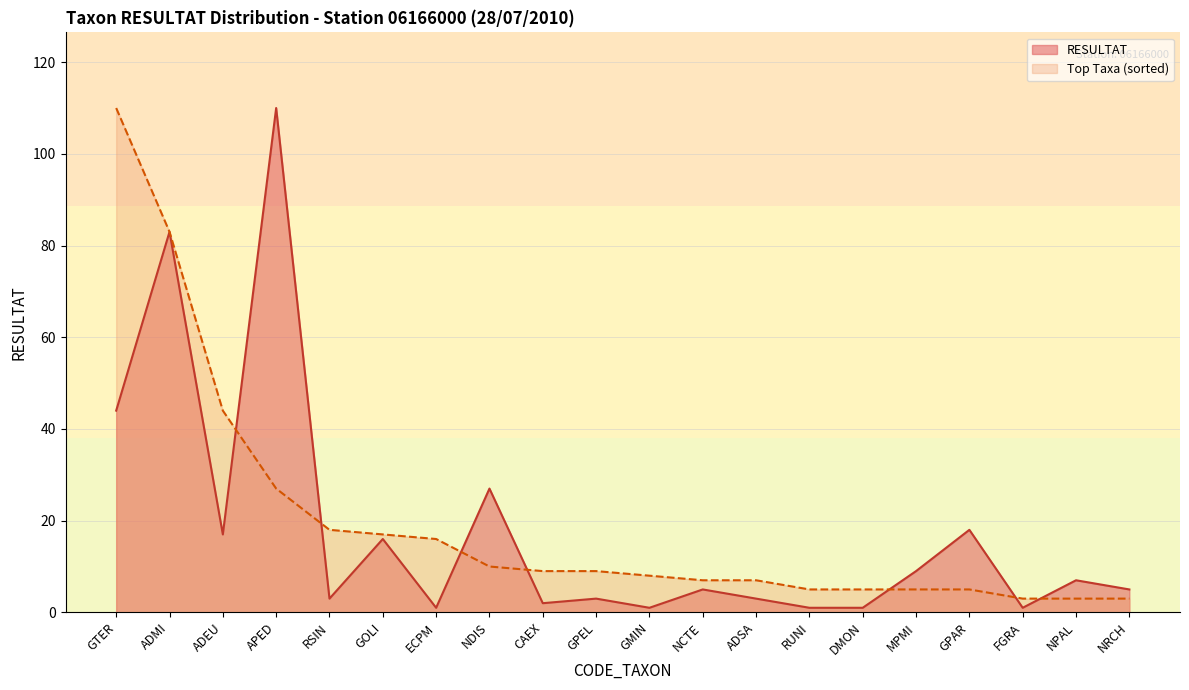

What are all the series names shown in the legend?

RESULTAT, Top Taxa (sorted)